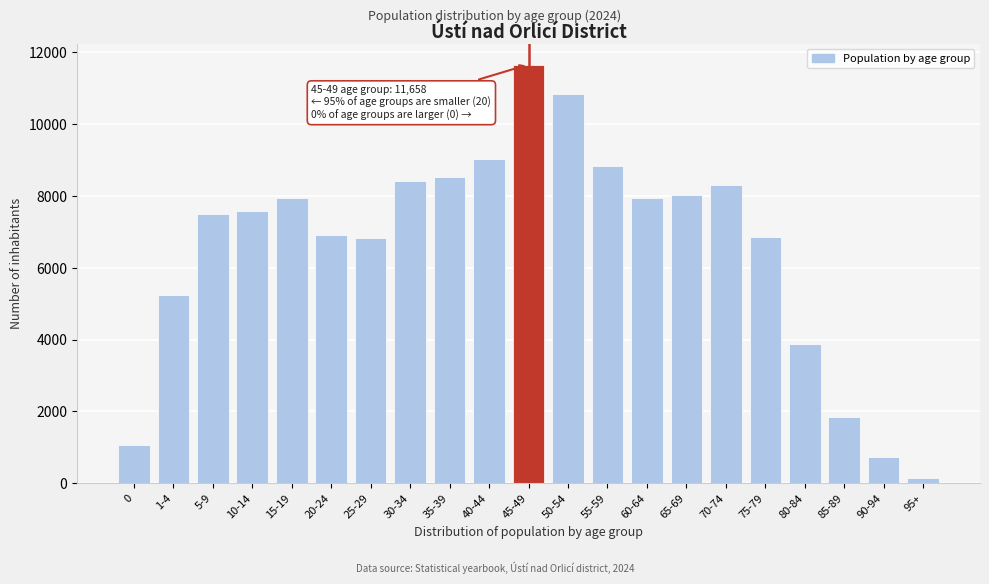

Is it true that the value at 50-54 is 10824?

True